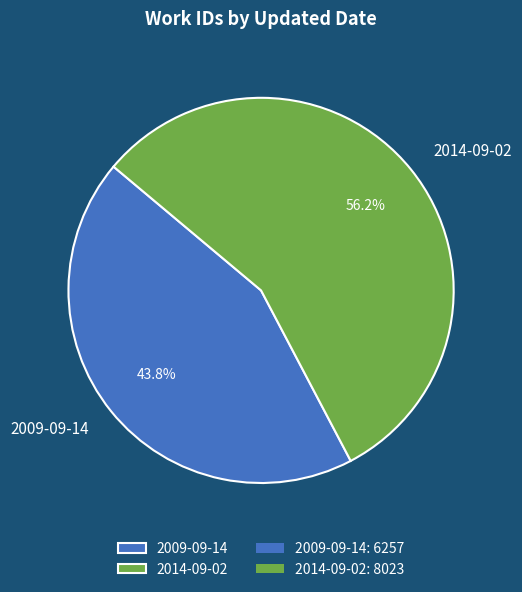

To the nearest percent, what is the combined percentage of 2009-09-14 and 2014-09-02?

100%